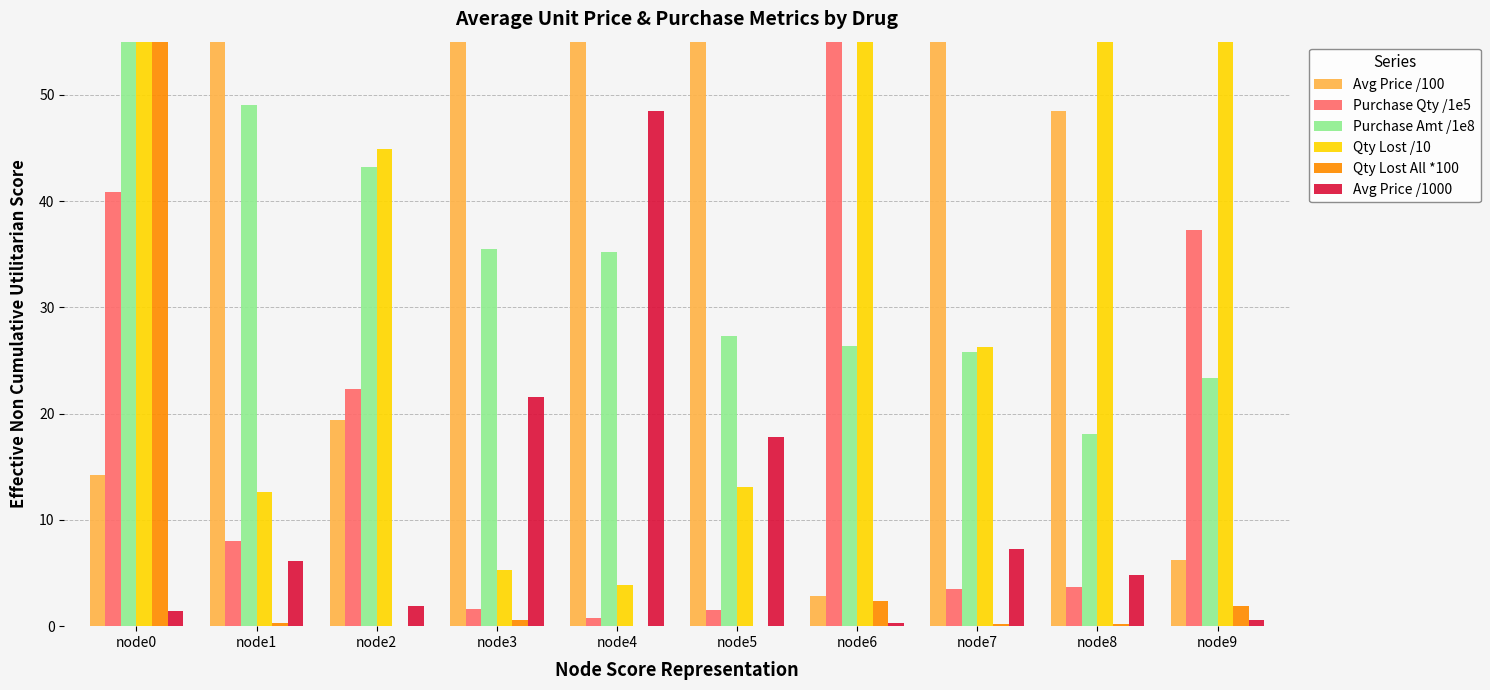

Which series has the largest range (max minus min)?

Qty Lost /10